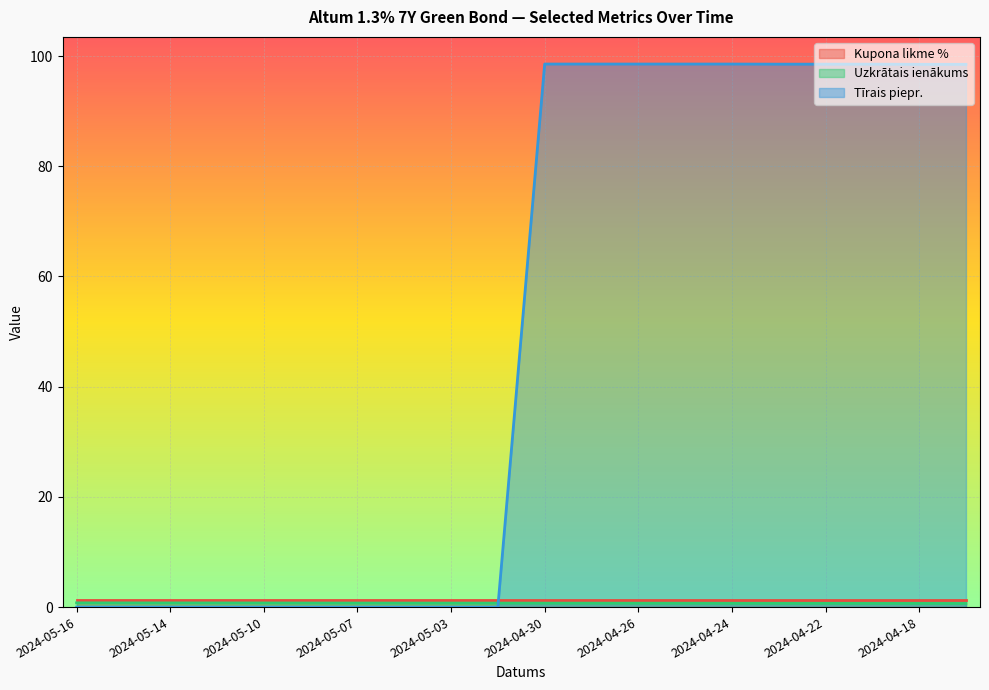

Between 2024-05-10 and 2024-05-03, which series saw the biggest shift?

Uzkrātais ienākums